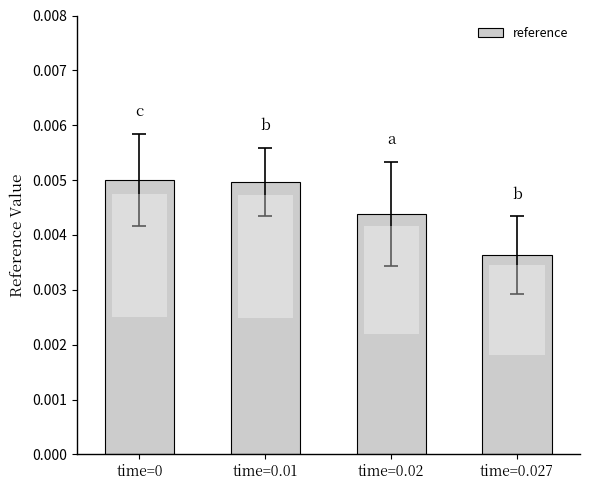

Count the values in the range 0 to 1.

4